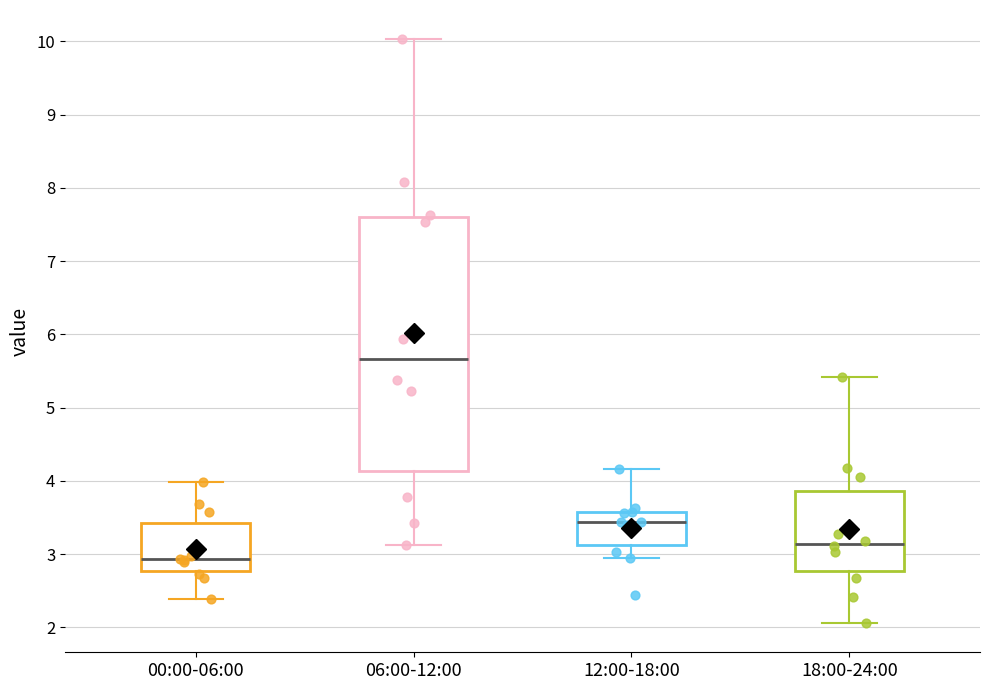

Reading left to right, read every box against the y-axis: the position of its median line, the range the box covers, and the ends of its whiskers. The values are not printed on the chart, so give them approximately, as read against the axis.

00:00-06:00: median 2.9, box 2.8 to 3.4, whiskers 2.4 to 4.0
06:00-12:00: median 5.7, box 4.1 to 7.6, whiskers 3.1 to 10.0
12:00-18:00: median 3.4, box 3.1 to 3.6, whiskers 3.0 to 4.2
18:00-24:00: median 3.1, box 2.8 to 3.9, whiskers 2.1 to 5.4